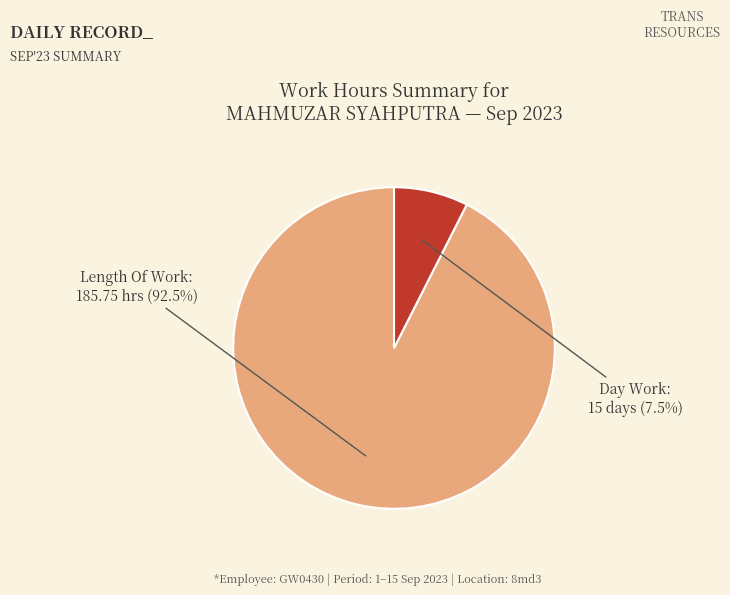

Does any single category account for the majority?

Yes